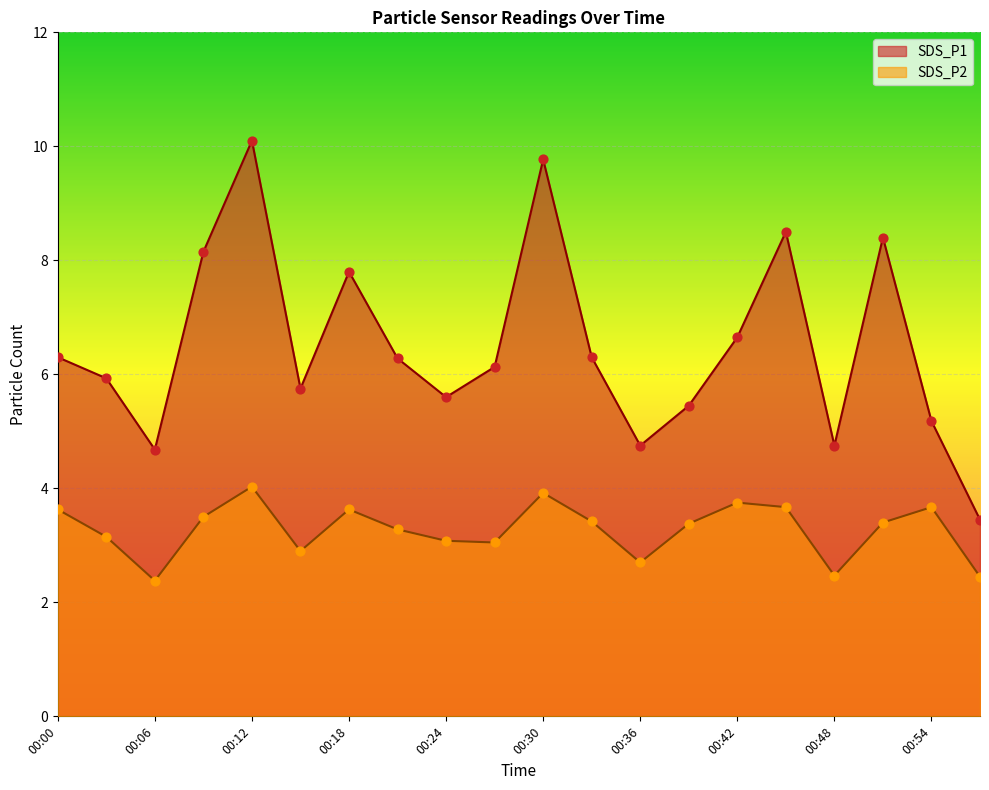

Which series contains the lowest Y value?

SDS_P2